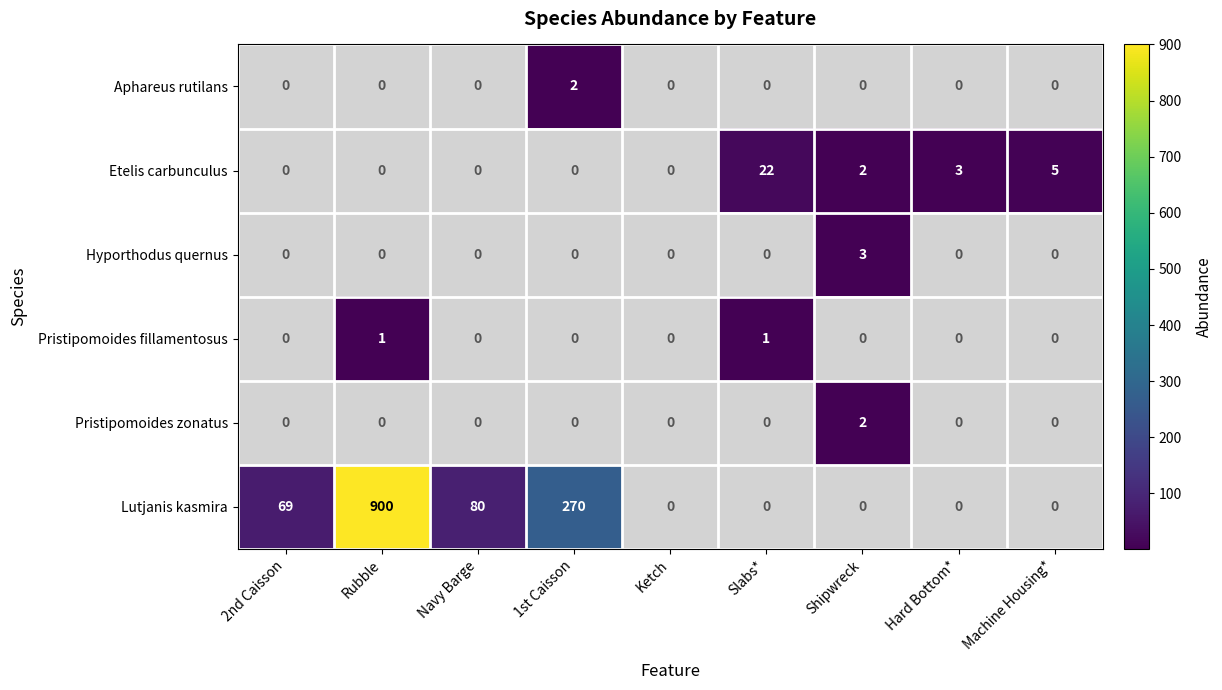

Which category has the highest value in the Lutjanis kasmira series?

Rubble